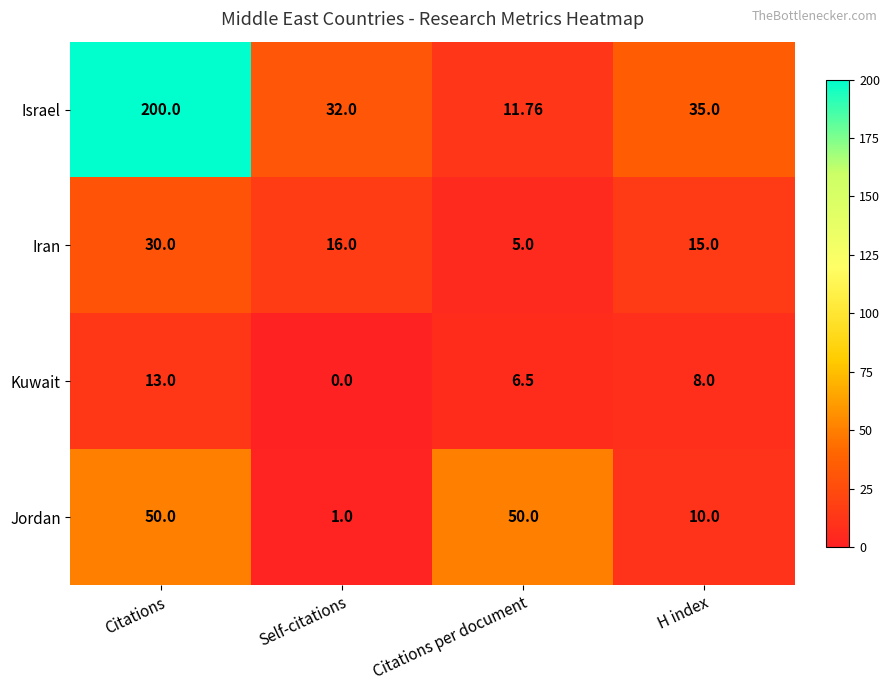

List the series in order of their peak value, highest first.

Israel, Jordan, Iran, Kuwait